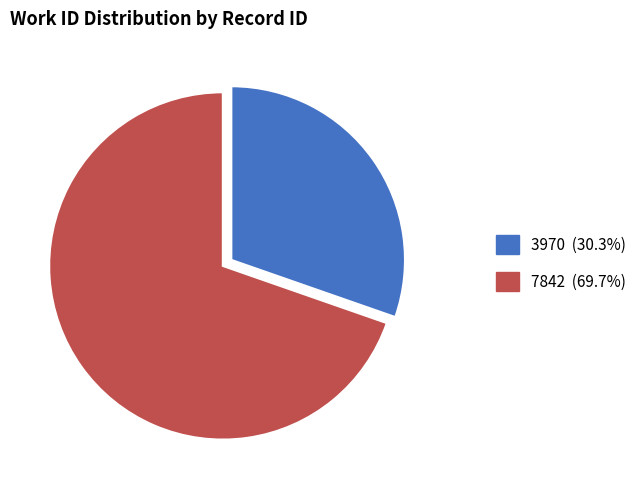

How many slices are in this pie chart?

2